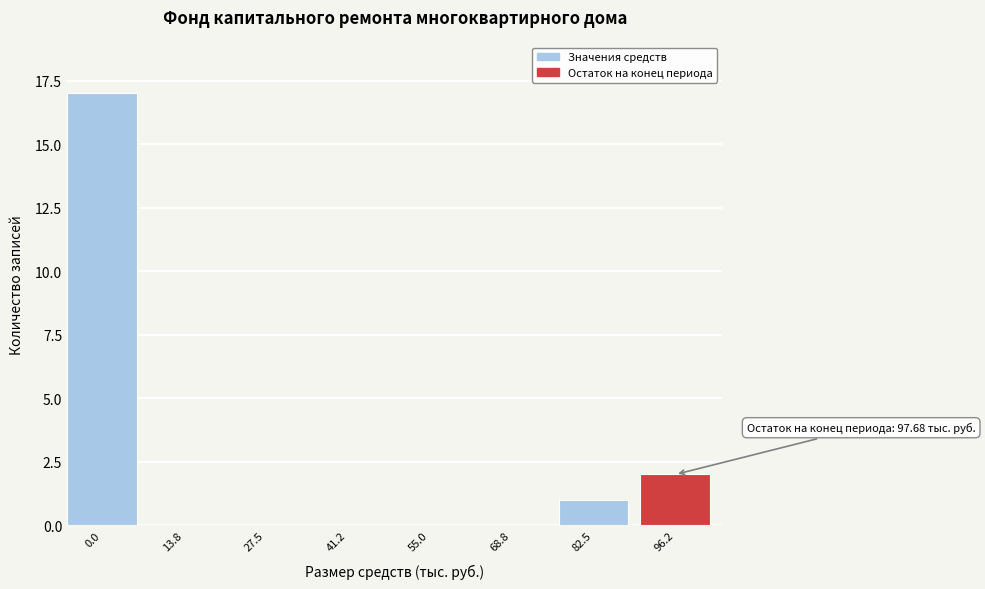

Reading left to right, transcribe all the data shown in this chart.

0.0=17	13.8=0	27.5=0	41.2=0	55.0=0	68.8=0	82.5=1	96.2=2